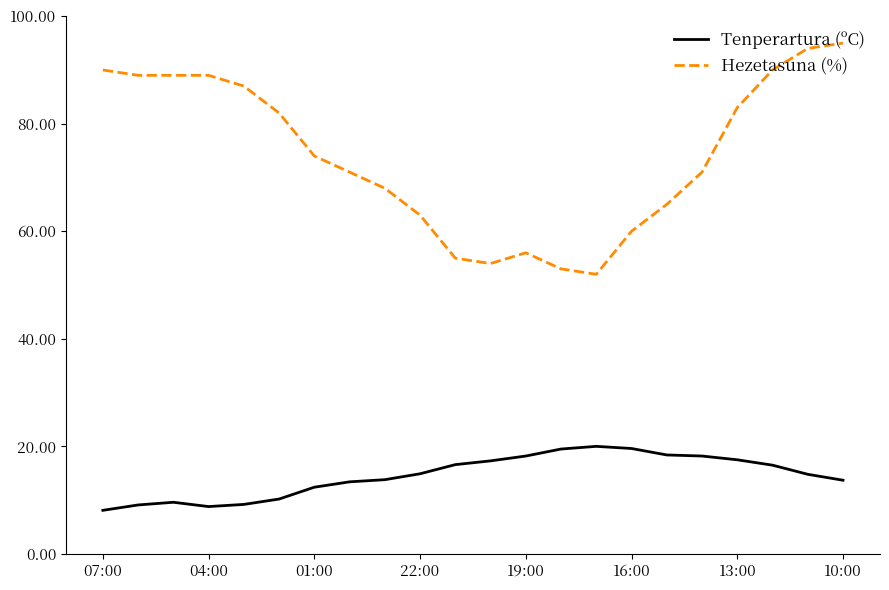

What is the minimum value shown in the chart?

8.1